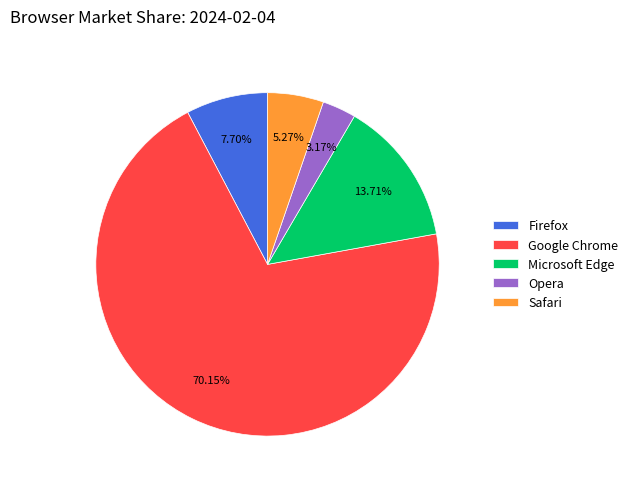

What portion of the pie excludes Safari?

94.7%